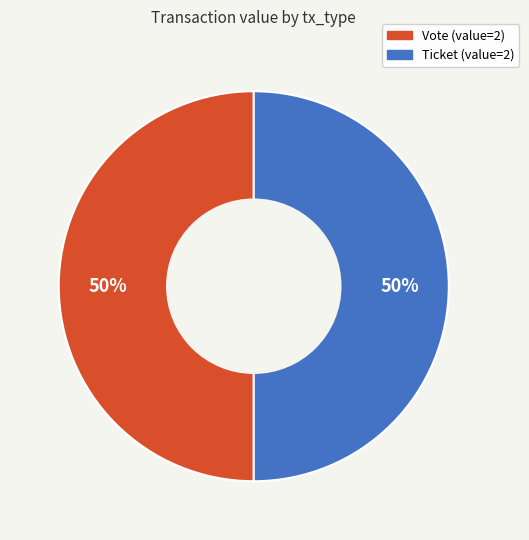

The Vote slice represents 41% of the pie. True or false?

False